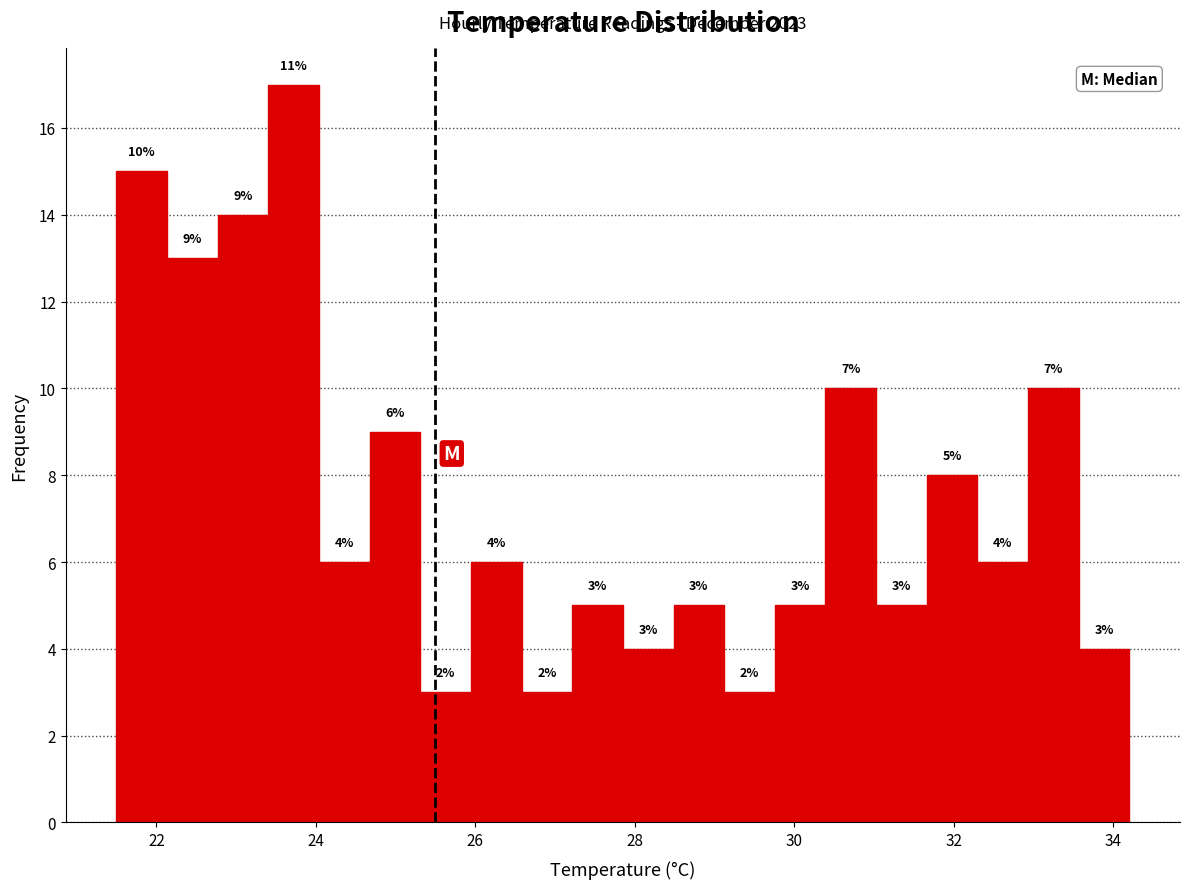

Around what value on the x-axis is the tallest bar? Give the approximate position of its centre, as read against the axis.

23.8